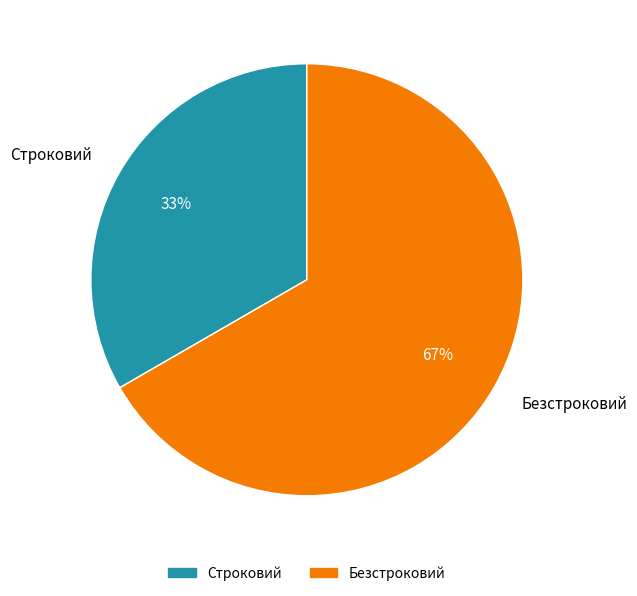

To the nearest percent, what is the average slice percentage?

50%